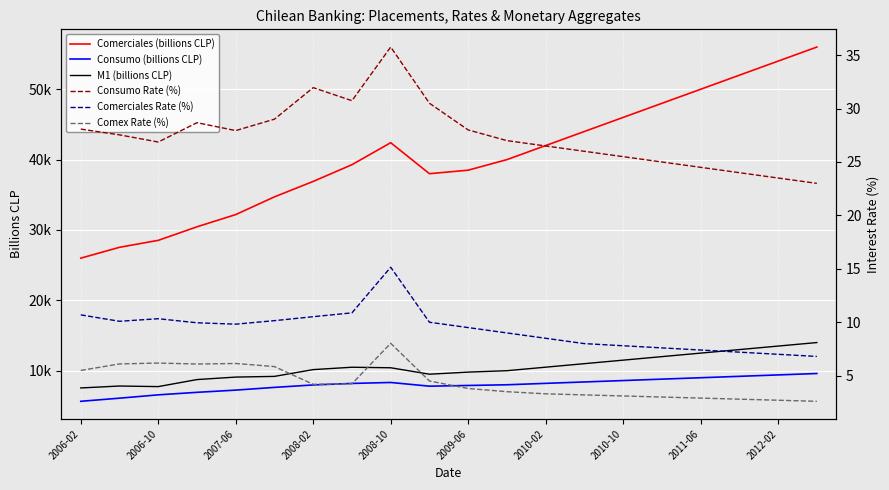

What is the value of the Comex Rate (%) point at the 12th from the left?

3.5